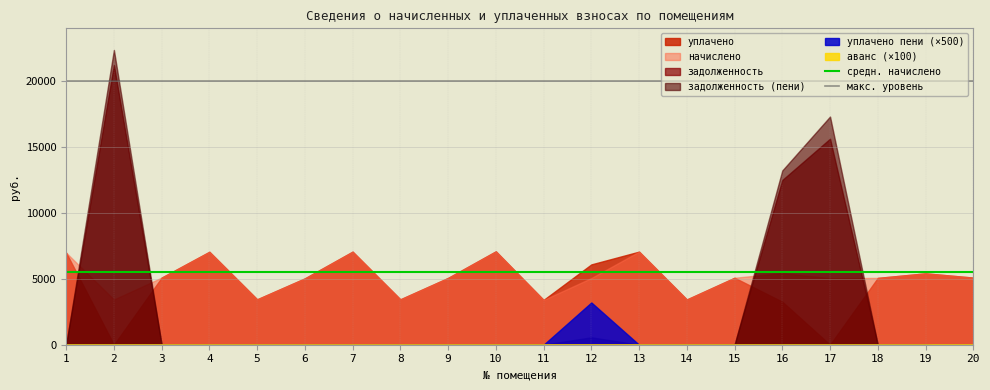

What is the lowest value of the макс. уровень series?

20000